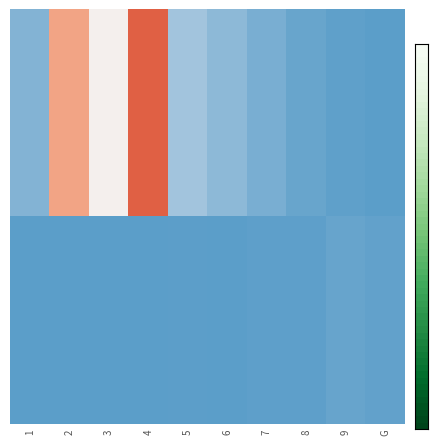

Reading left to right, extract all data points from this chart.

NORMAL: 17.6	102.0	67.1	133.7	30.7	21.7	13.4	6.3	2.3	0.0
SCOLYTE (FE): 0.0	0.0	0.0	0.0	0.7	0.0	1.7	2.0	5.5	3.5